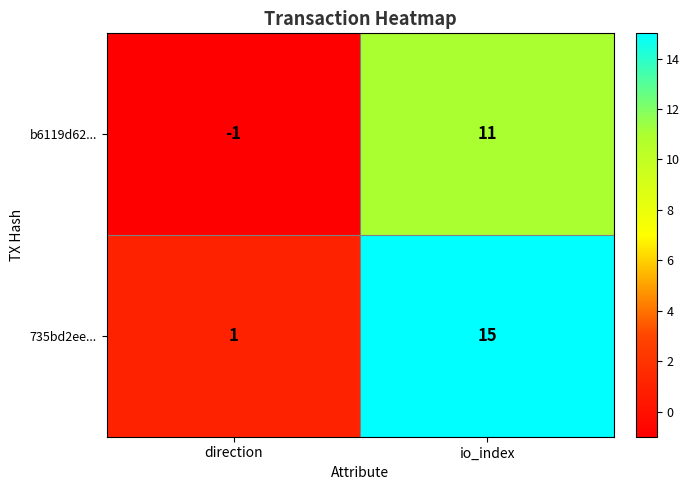

What is the average value of the 735bd2ee... series?

8